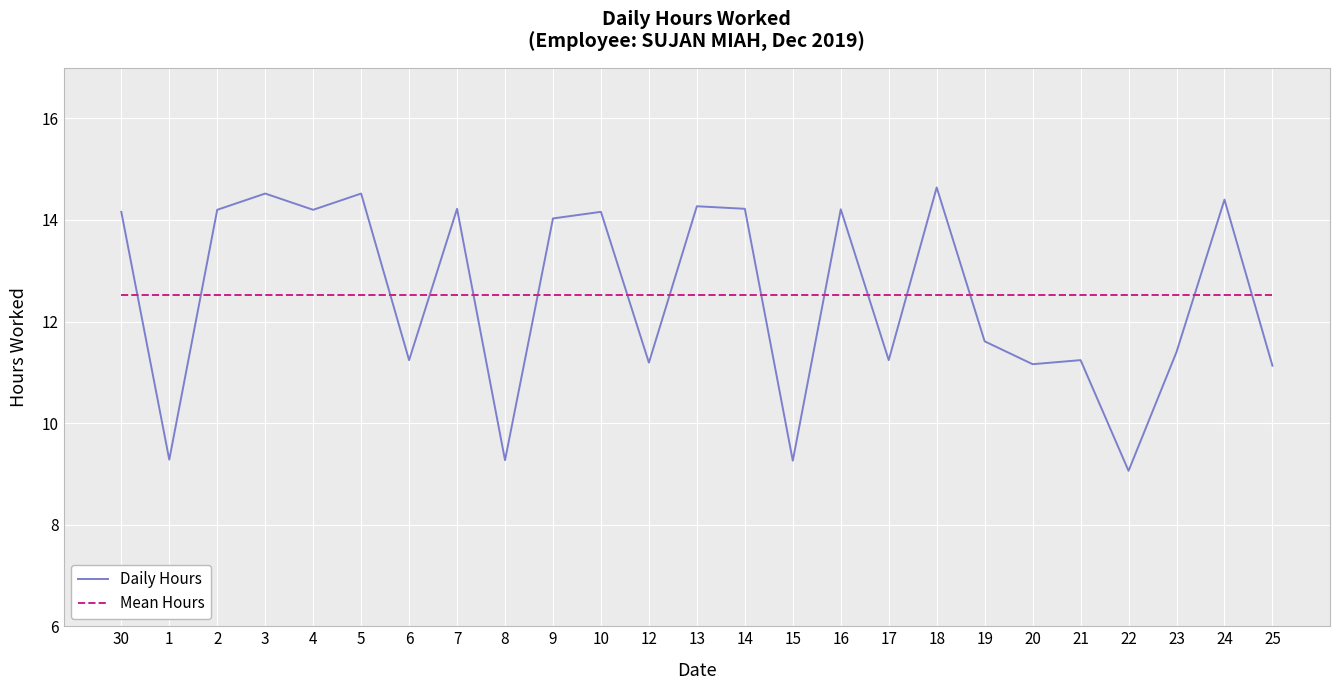

Is this an area chart (filled region under the line)?

No